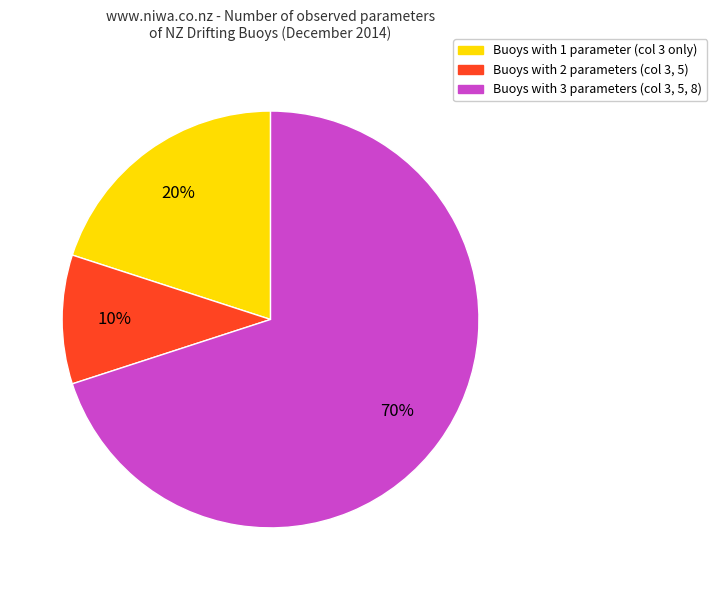

Is there a majority slice in this chart?

Yes